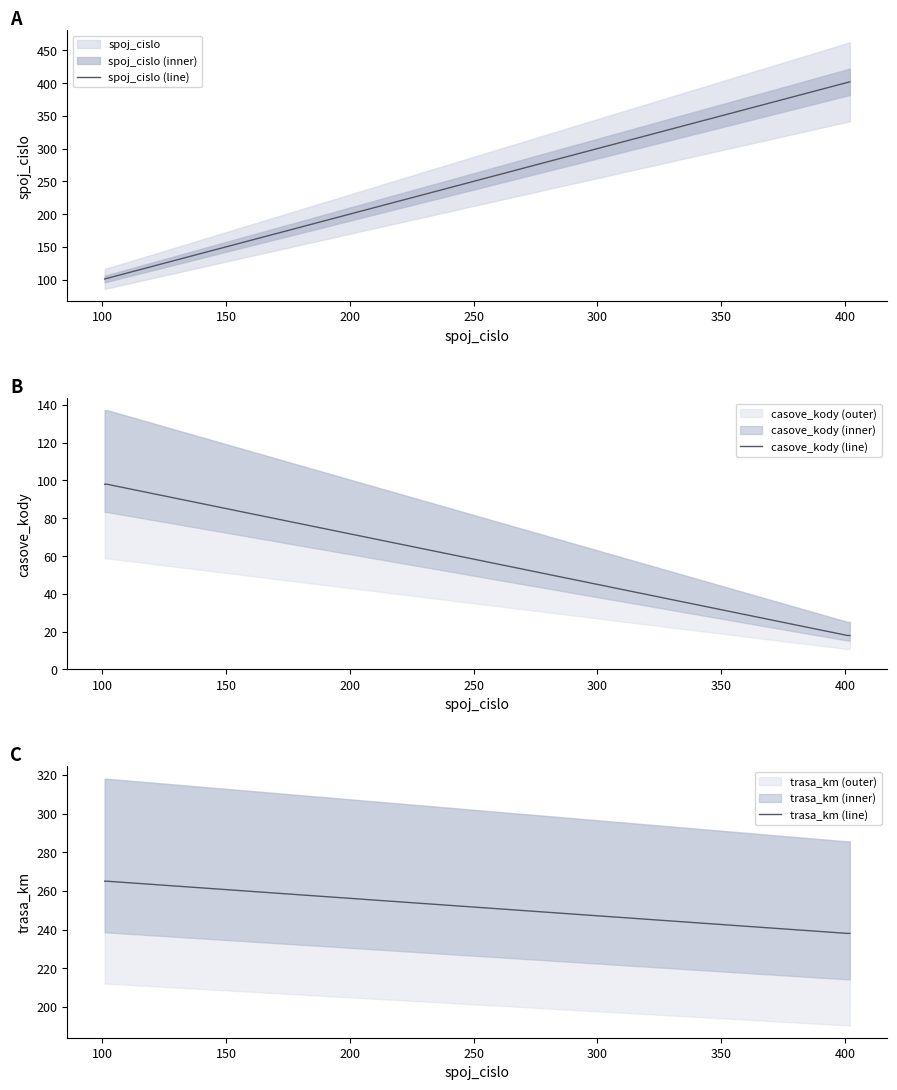

True or false: trasa_km (line) has more than 1 points higher than both neighbors.

False